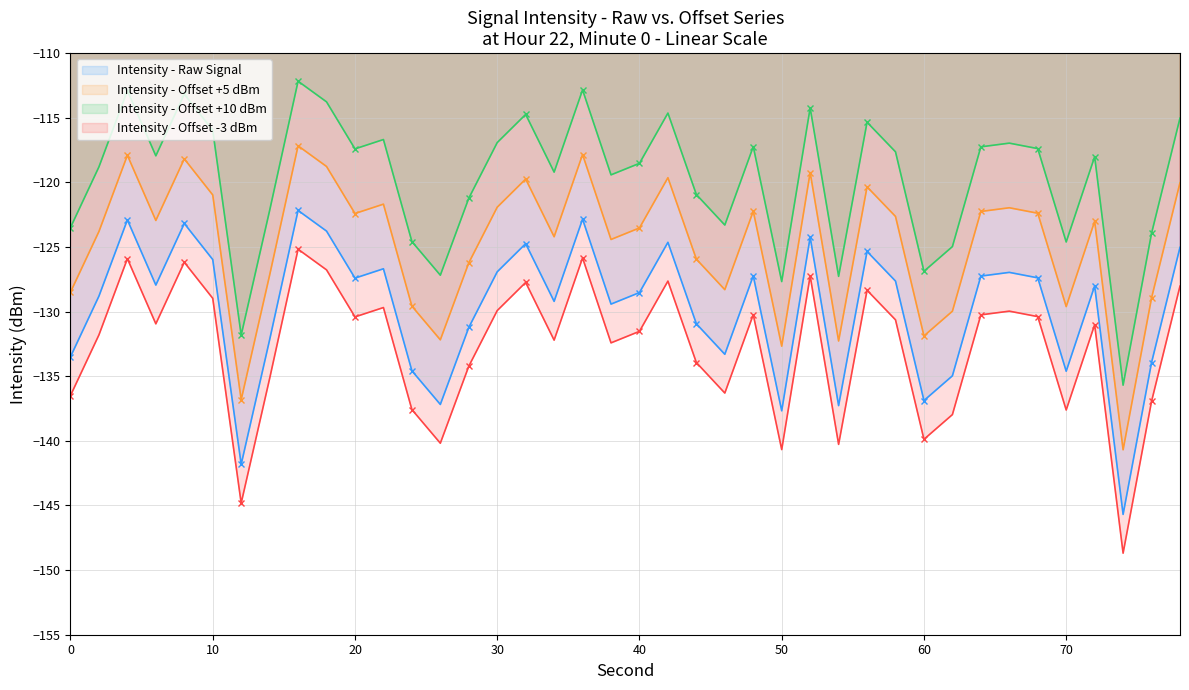

True or false: the data shows -122.9 at 4.

True